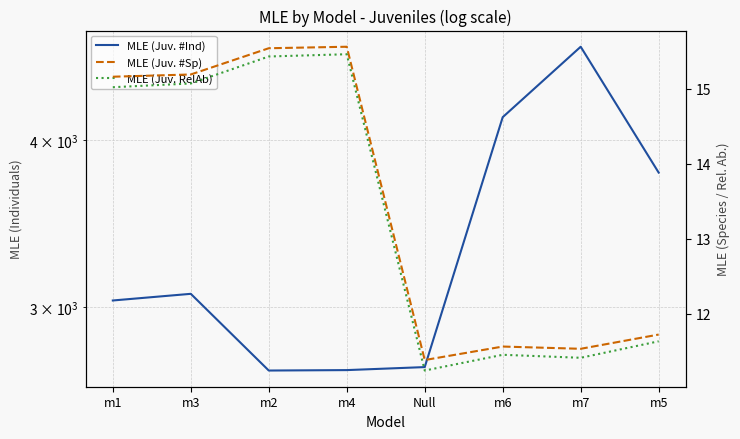

True or false: MLE (Juv. #Sp) and MLE (Juv. #Ind) cross at least once.

False